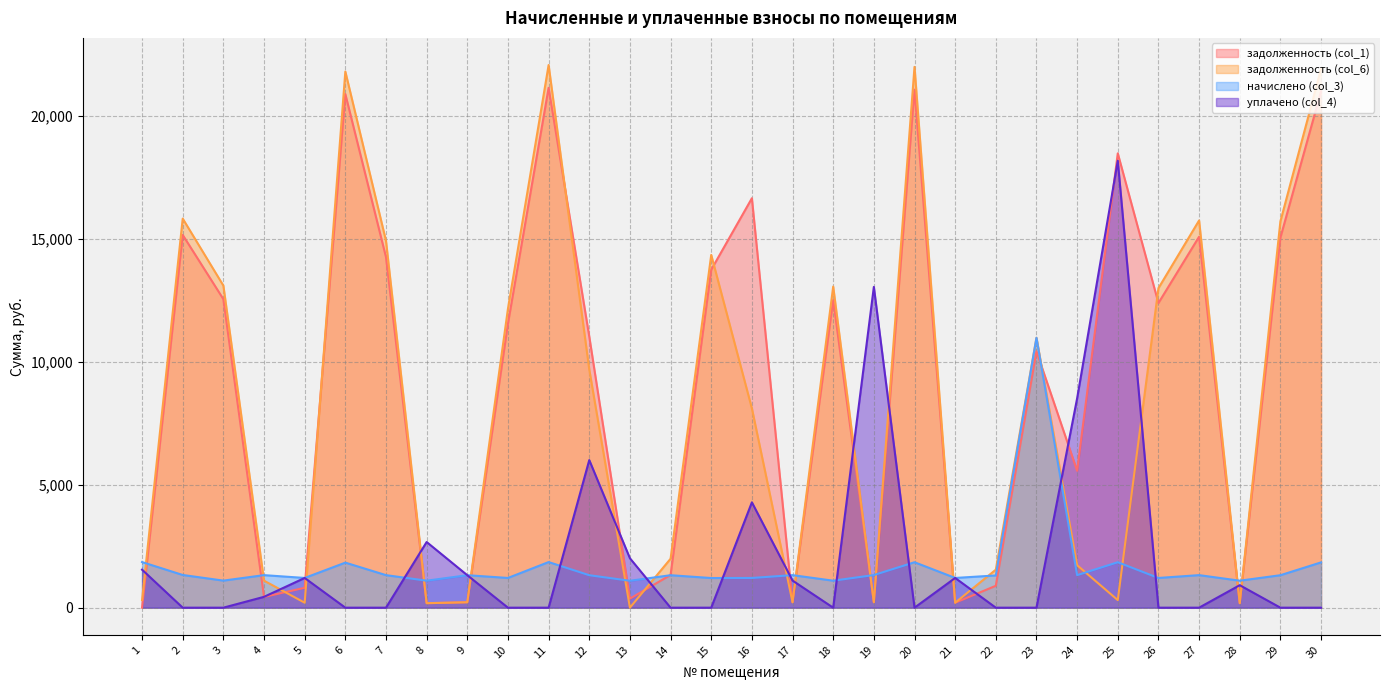

Which series has the largest total across all categories?

задолженность (col_1)